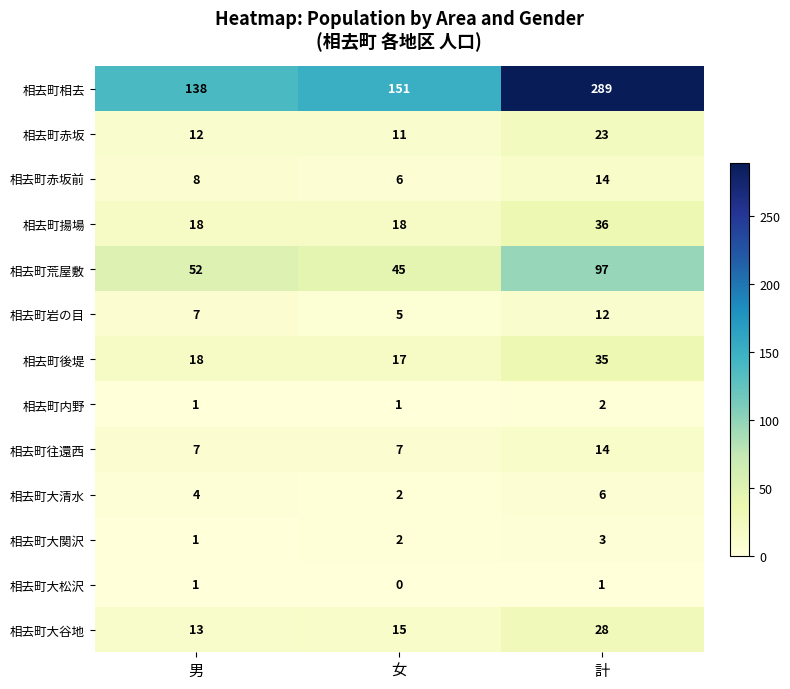

What is the approximate value of 相去町後堤 at 男, to the nearest 5?

20